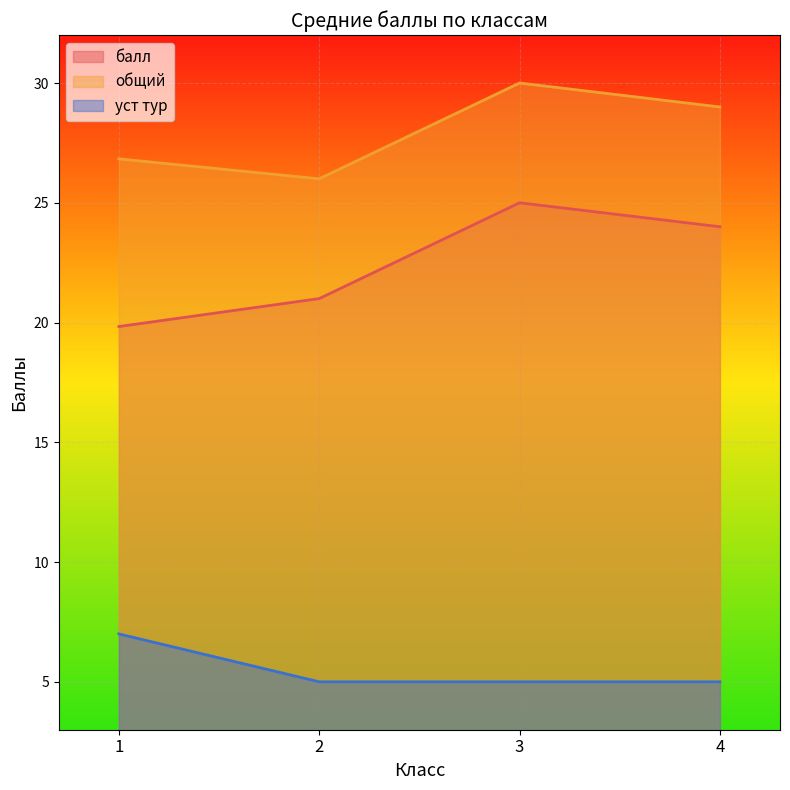

Which series has the largest range (max minus min)?

балл